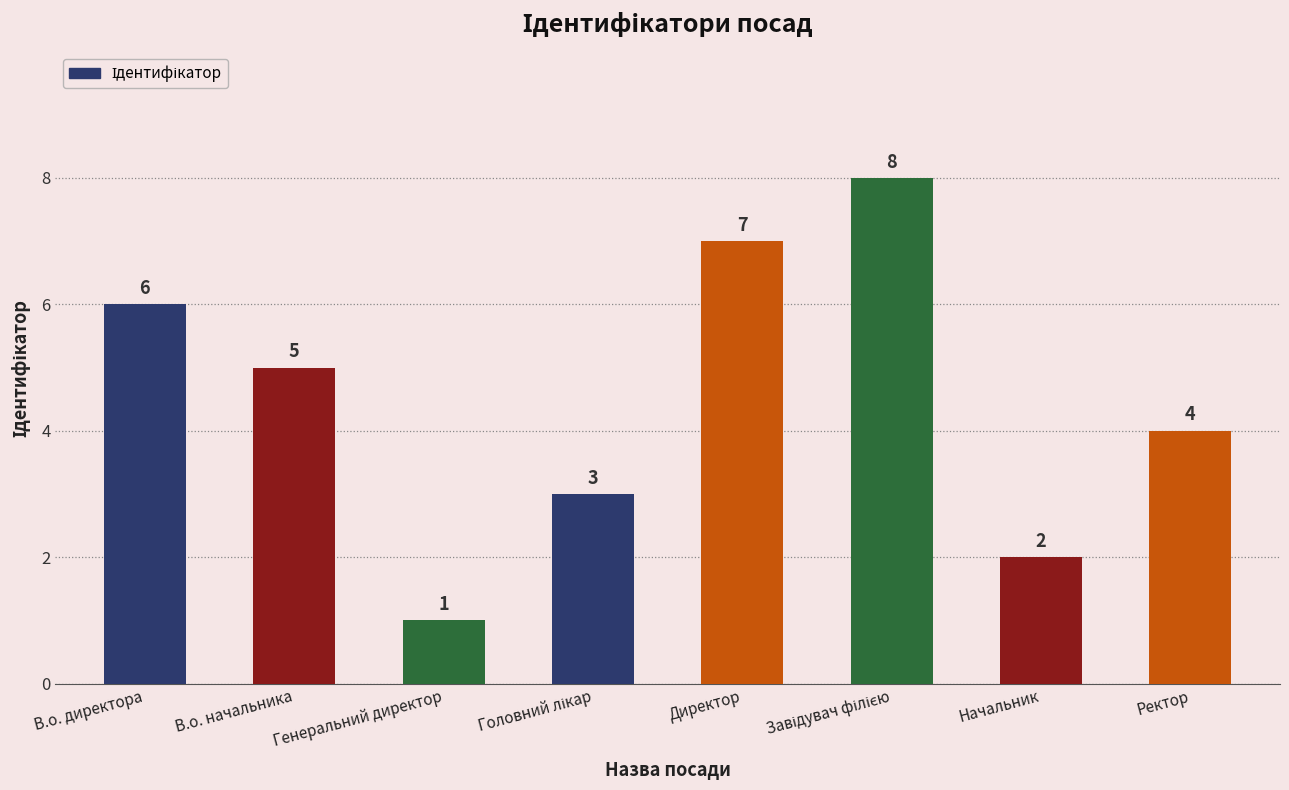

Are the bars grouped side by side (vs. stacked)?

No